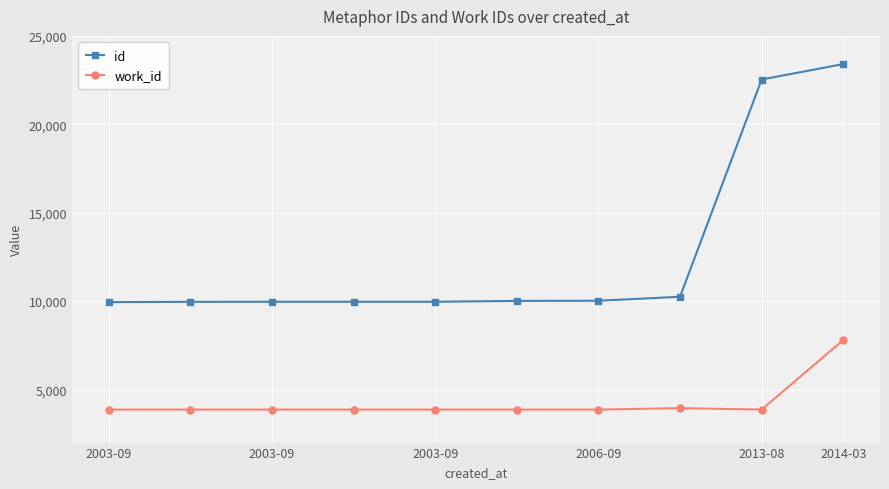

Rank the series by their average value, from lowest to highest.

work_id, id